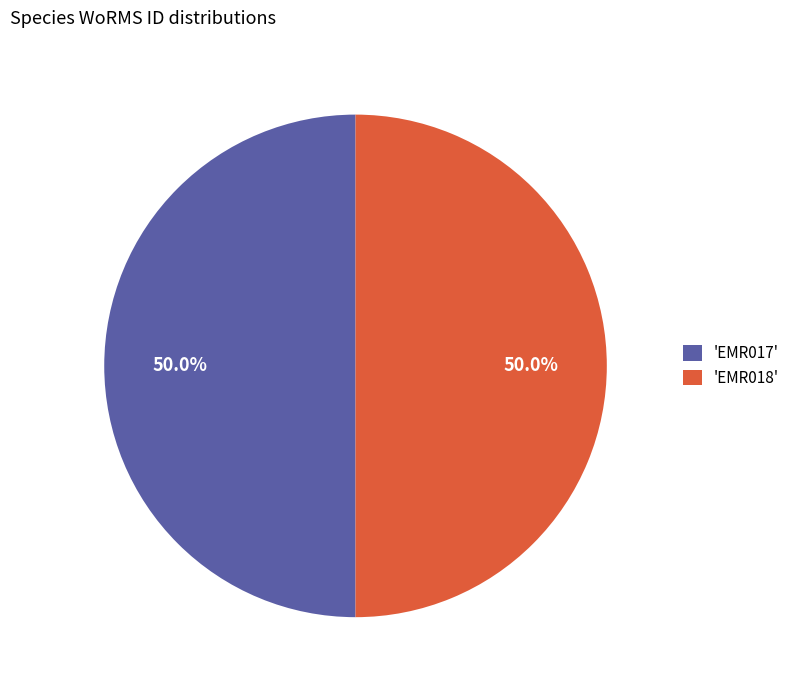

Approximately how many times larger is the value at 'EMR017' compared to 'EMR018'?

1.0